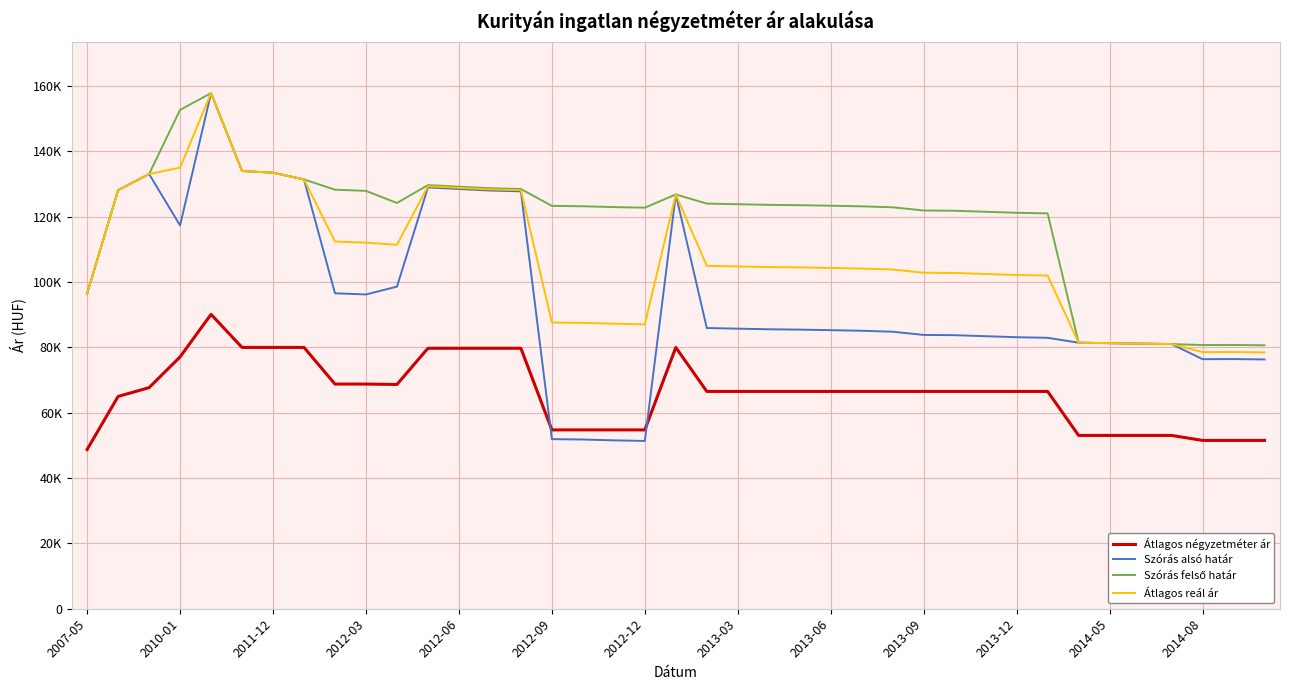

Does the chart have visible grid lines?

Yes